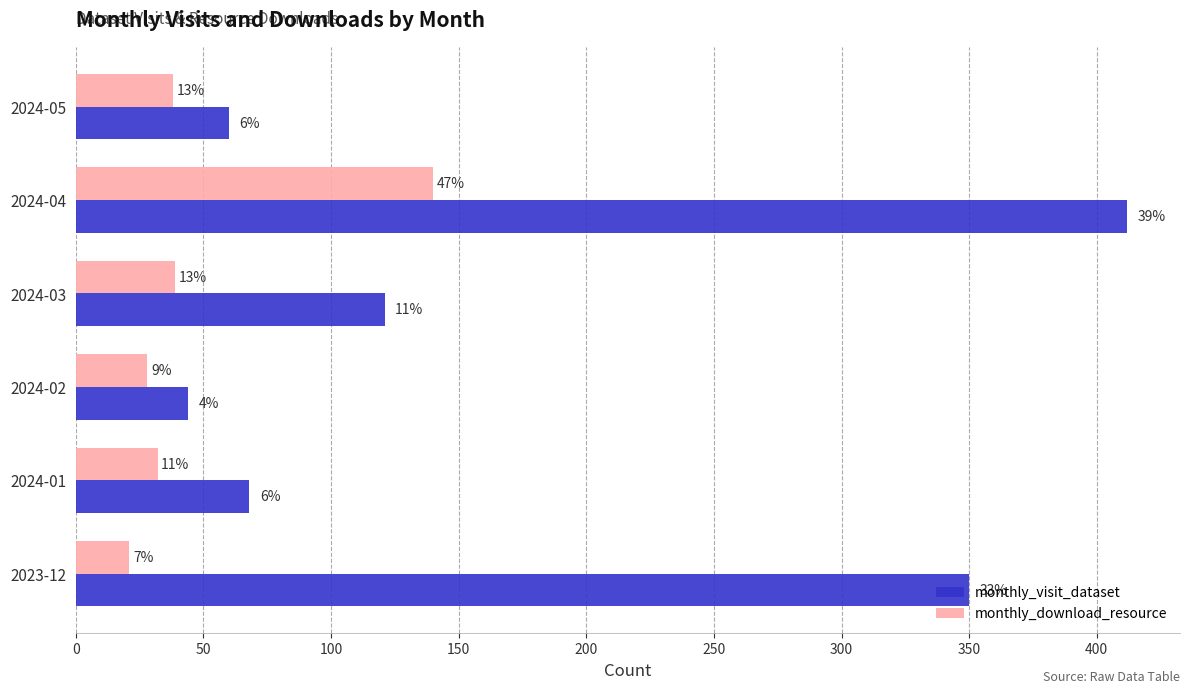

What are all the series names shown in the legend?

monthly_visit_dataset, monthly_download_resource